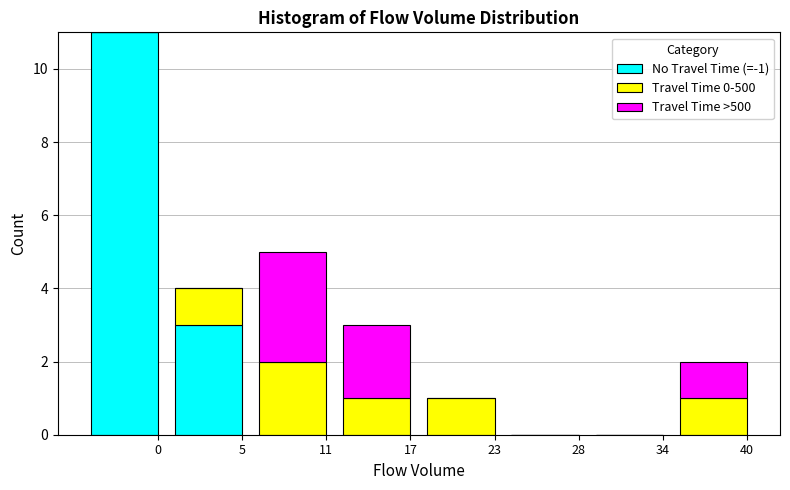

Reading right to left, what are the values for No Travel Time (=-1)?

40=0	34=0	28=0	23=0	17=0	11=0	5=3	0=11